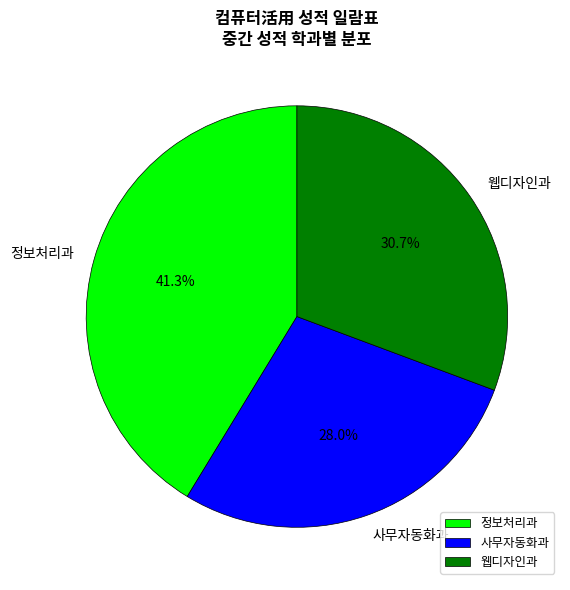

To the nearest percent, what is the difference between the largest and smallest slice percentages?

13%